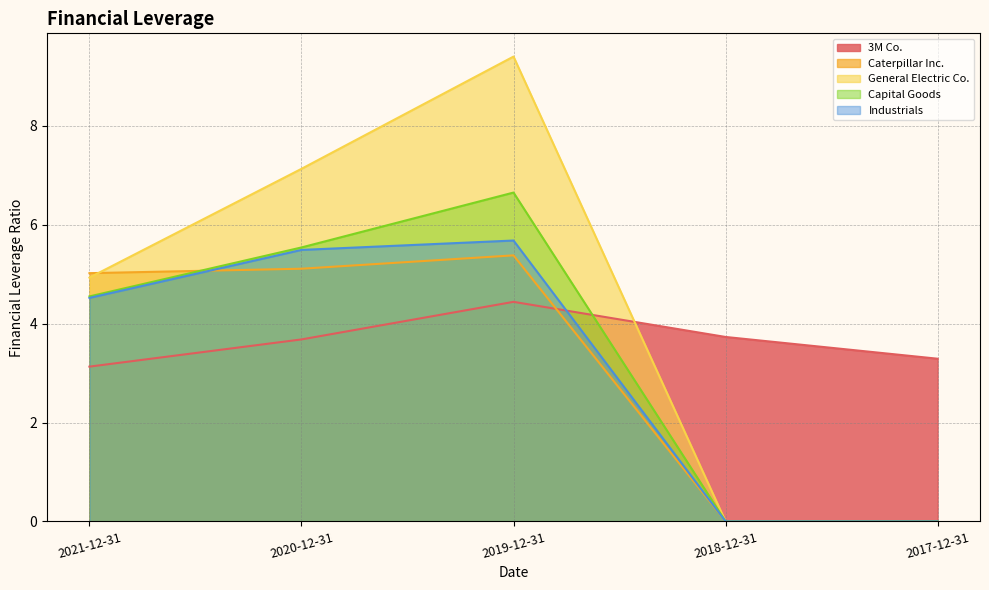

At which category is the sum across all series the highest?

2019-12-31